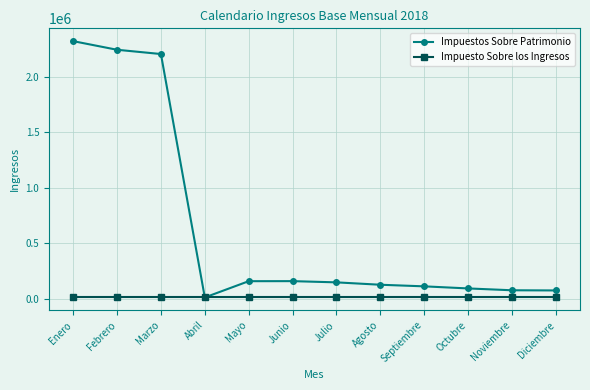

What is the value of the Impuesto Sobre los Ingresos point at the 8th from the left?

17251